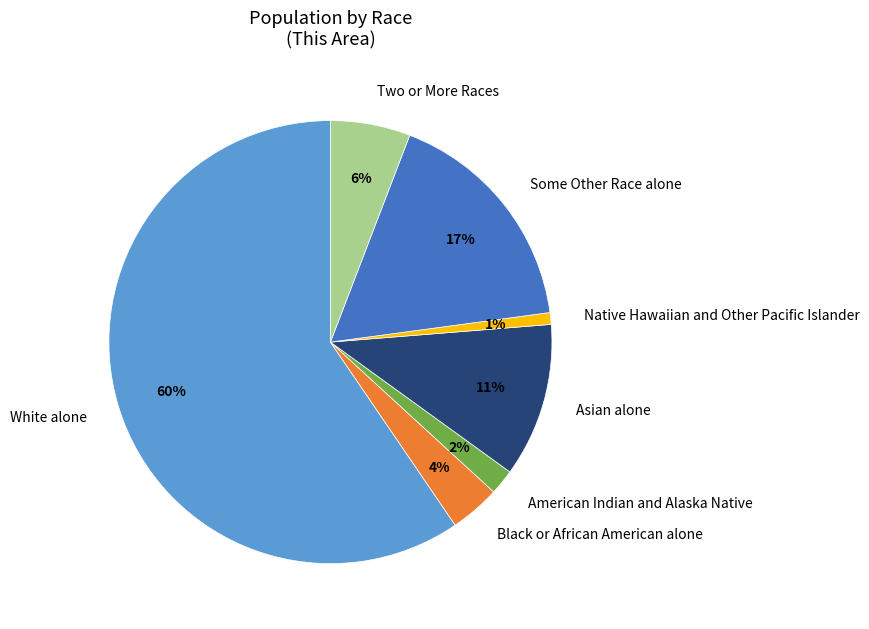

Which slice is the smallest?

Native Hawaiian and Other Pacific Islander